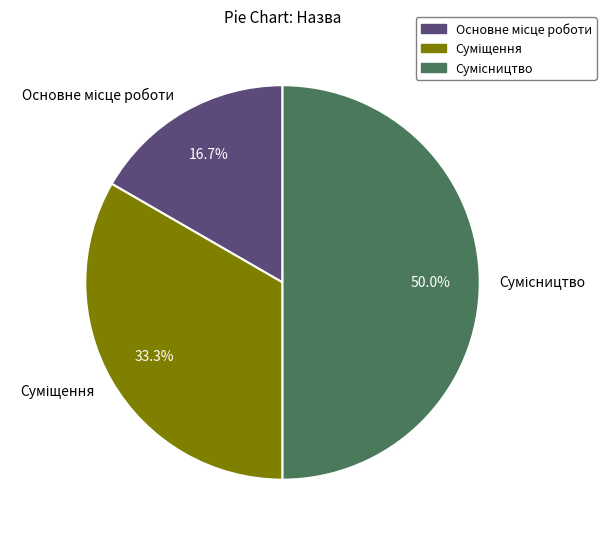

What is the ratio of the value at Сумісництво to the value at Суміщення?

1.5